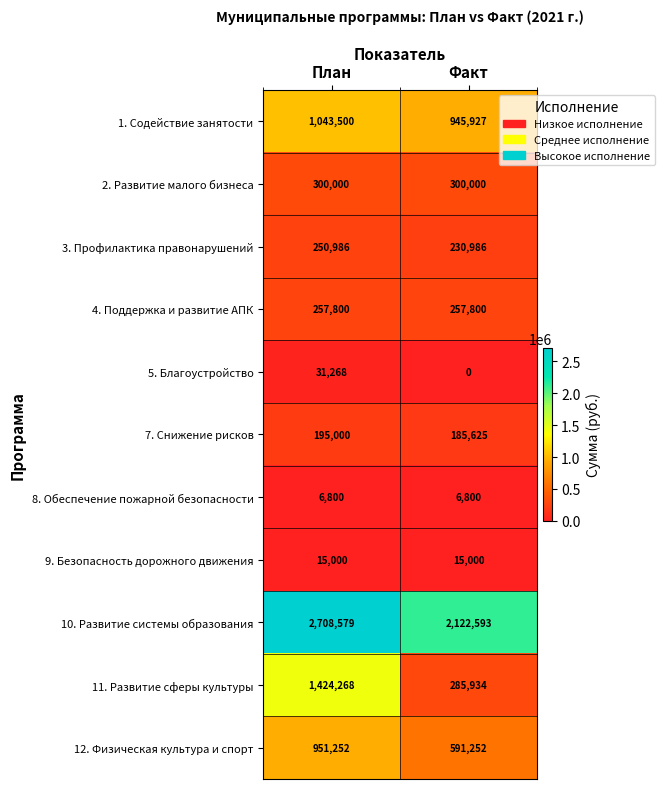

Which series has the largest range (max minus min)?

11. Развитие сферы культуры